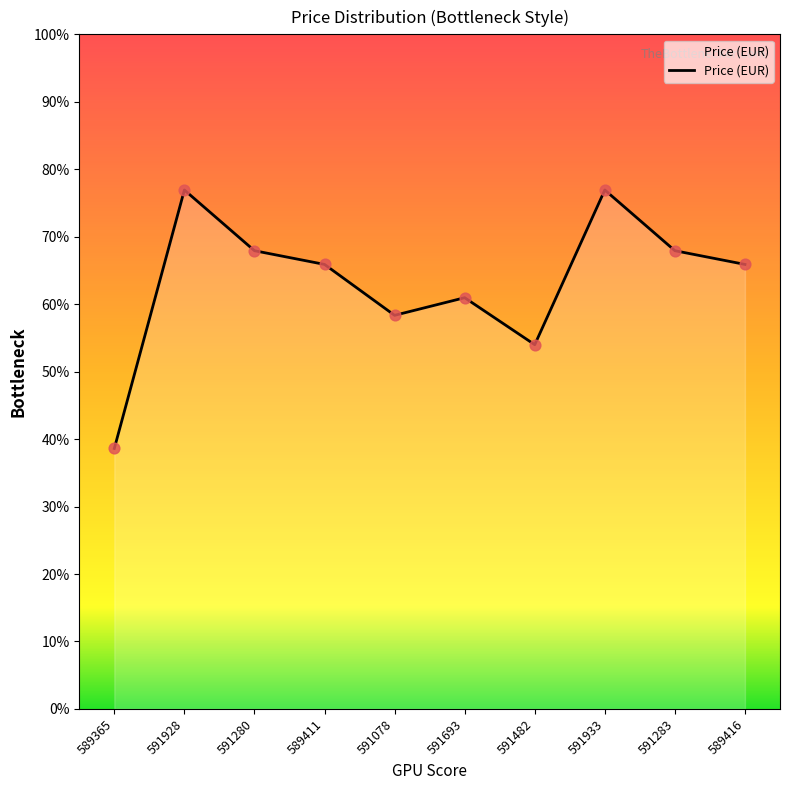

Approximately how many times larger is the value at 591693 compared to 589416?

0.9